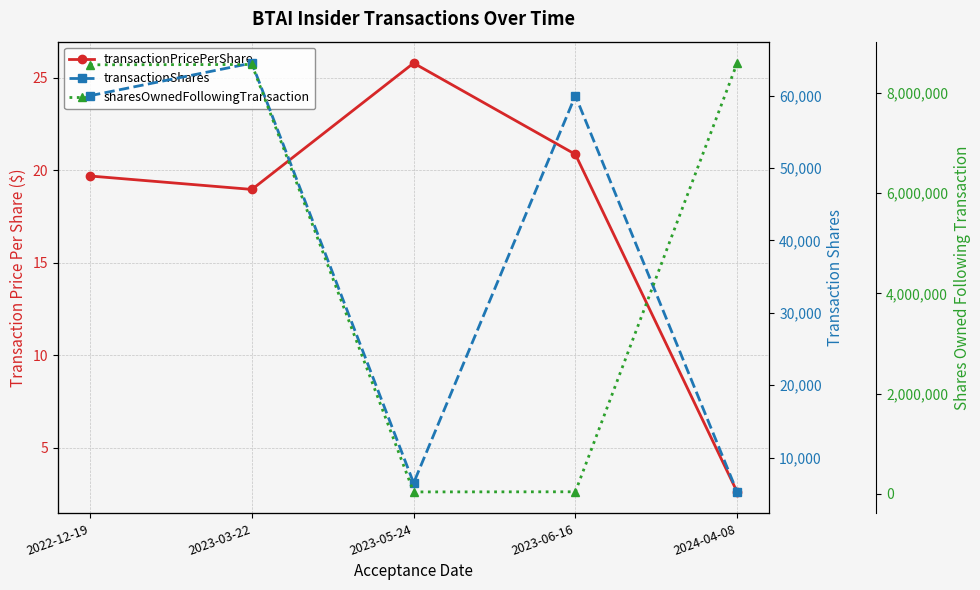

What is the spread (max minus min) of values at 2023-03-22?

8564625.0